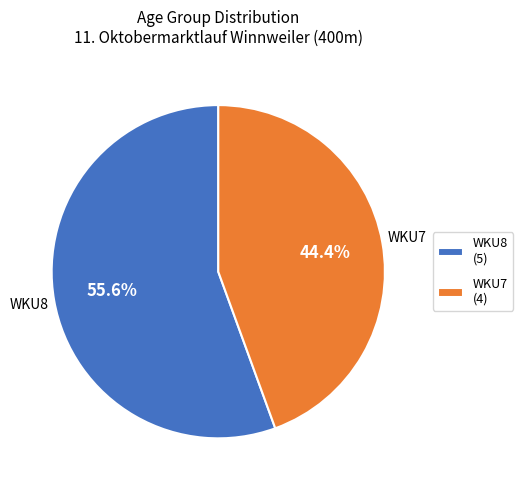

Rank the categories by value from highest to lowest.

WKU8, WKU7